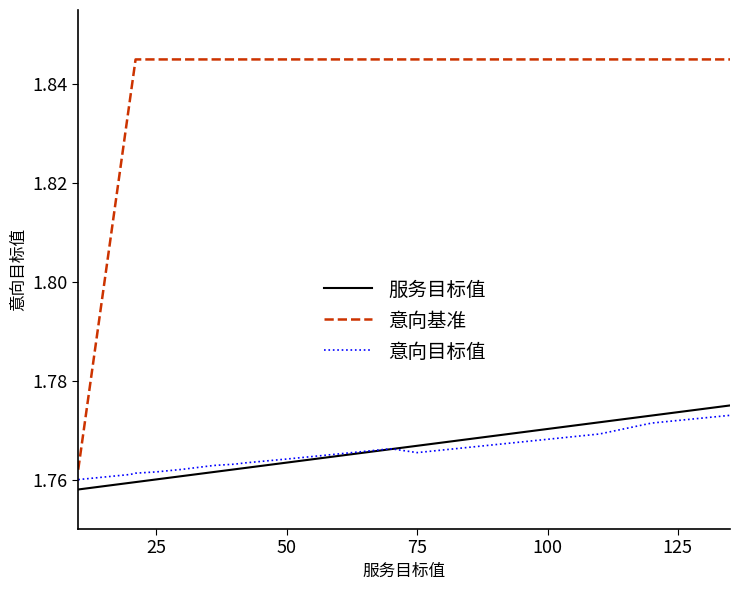

The value of 服务目标值 at 25 is 1.1. True or false?

False